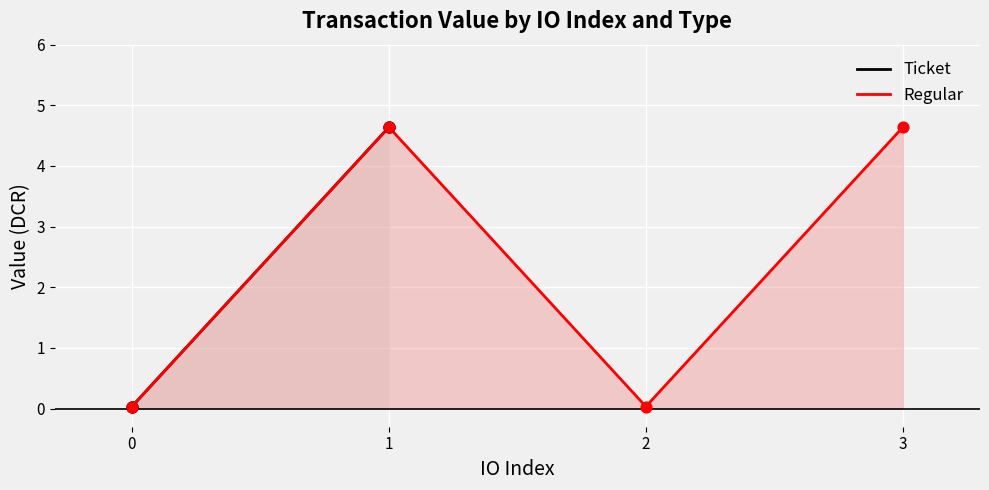

What are all the series names shown in the legend?

Ticket, Regular